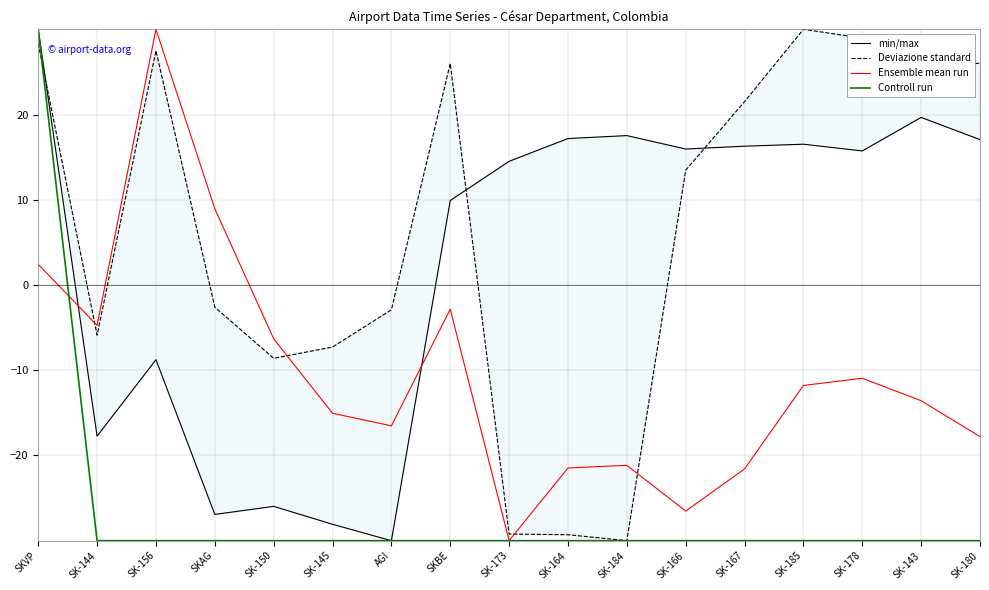

List the labels in order of Deviazione standard value, smallest first.

SK-184, SK-164, SK-173, SK-150, SK-145, SK-144, AGI, SKAG, SK-166, SK-167, SK-143, SKBE, SK-180, SK-156, SKVP, SK-178, SK-185